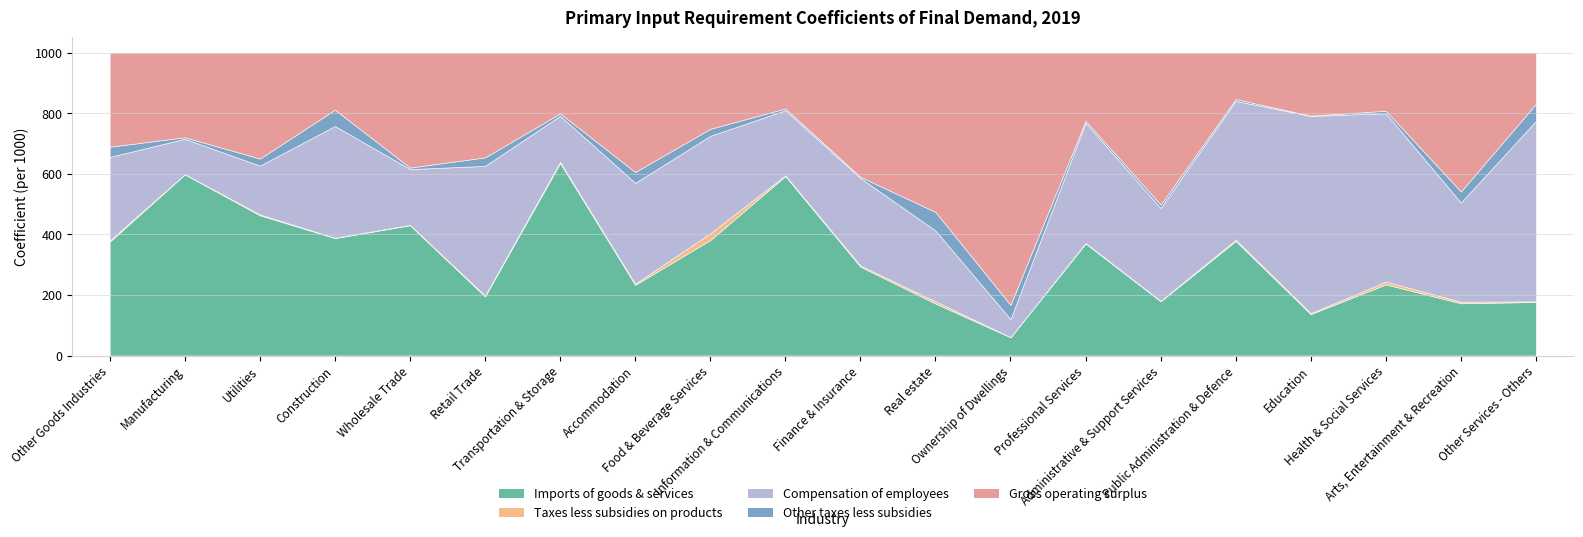

How many data points does each series have?

20